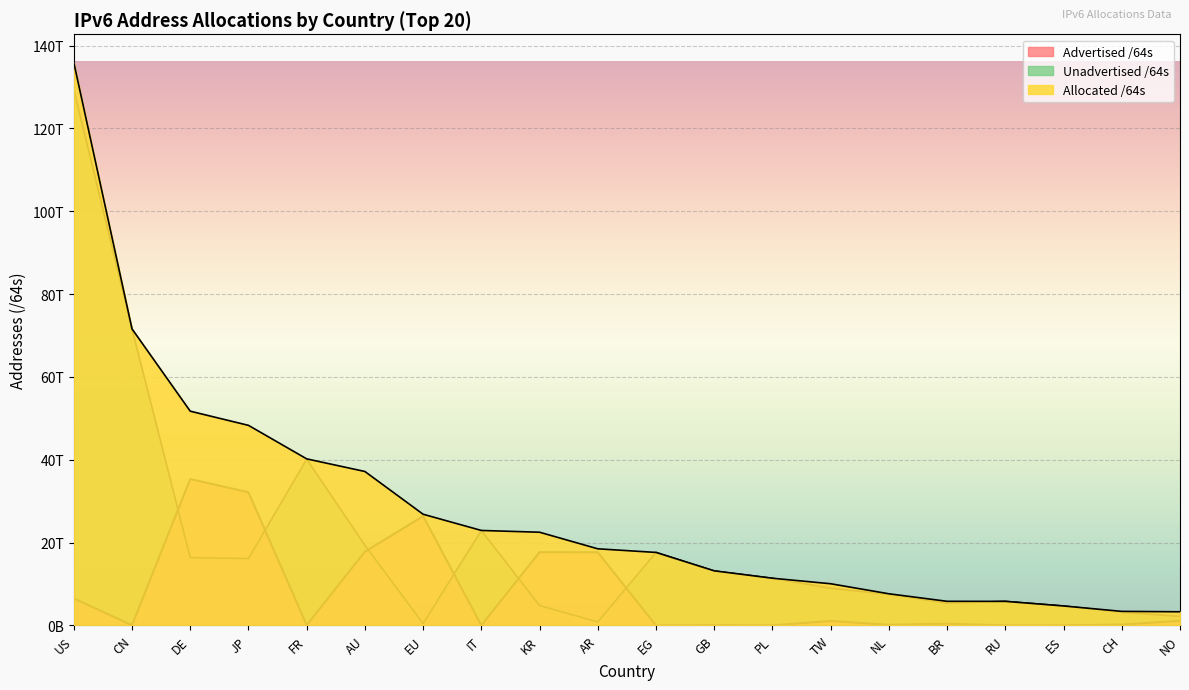

At which label does Unadvertised /64s first exceed 11381132689408?

US